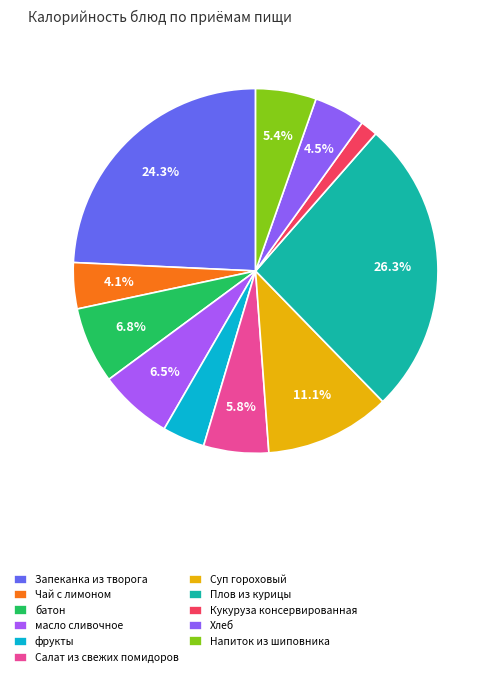

True or false: Запеканка из творога accounts for 24% of the total.

True